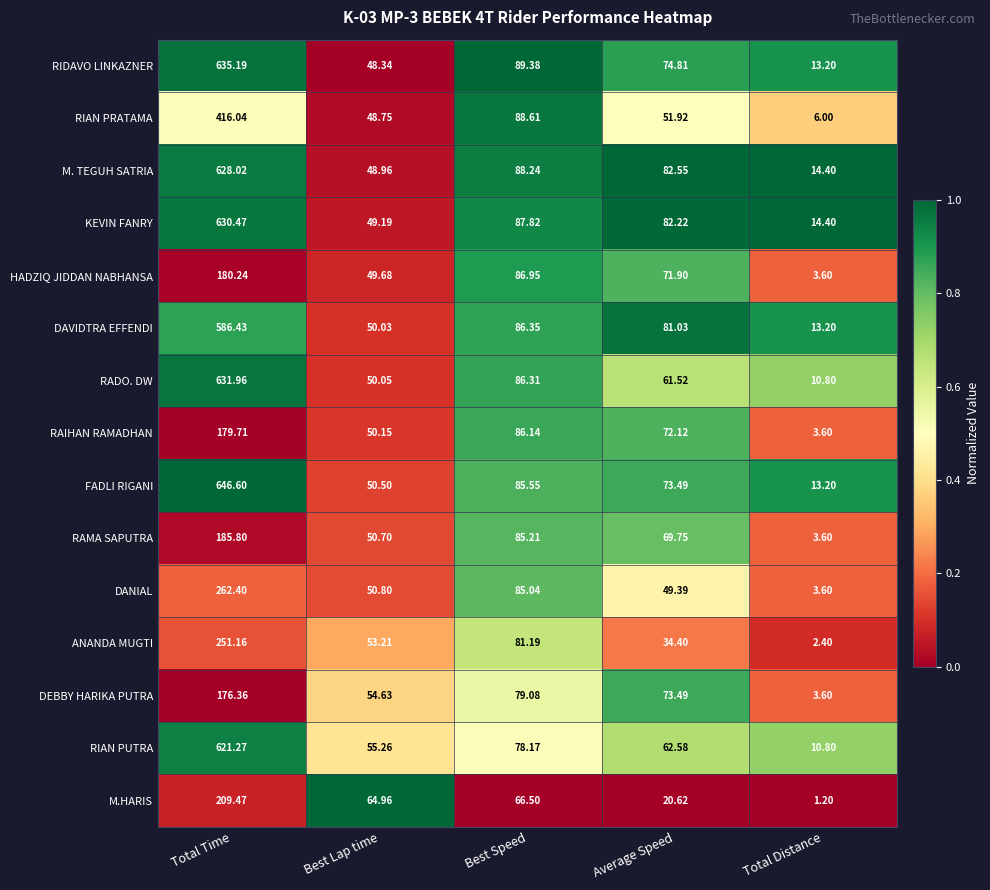

Rank the categories by DEBBY HARIKA PUTRA value from highest to lowest.

Total Time, Best Speed, Average Speed, Best Lap time, Total Distance